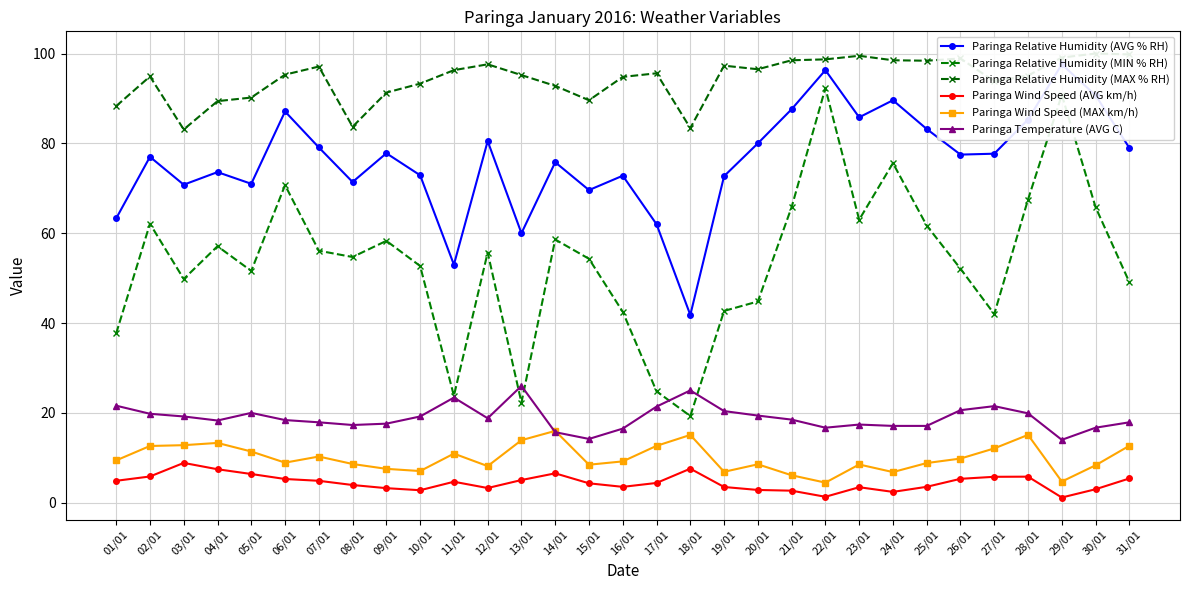

List the series in order of their peak value, lowest first.

Paringa Wind Speed (AVG km/h), Paringa Wind Speed (MAX km/h), Paringa Temperature (AVG C), Paringa Relative Humidity (MIN % RH), Paringa Relative Humidity (AVG % RH), Paringa Relative Humidity (MAX % RH)